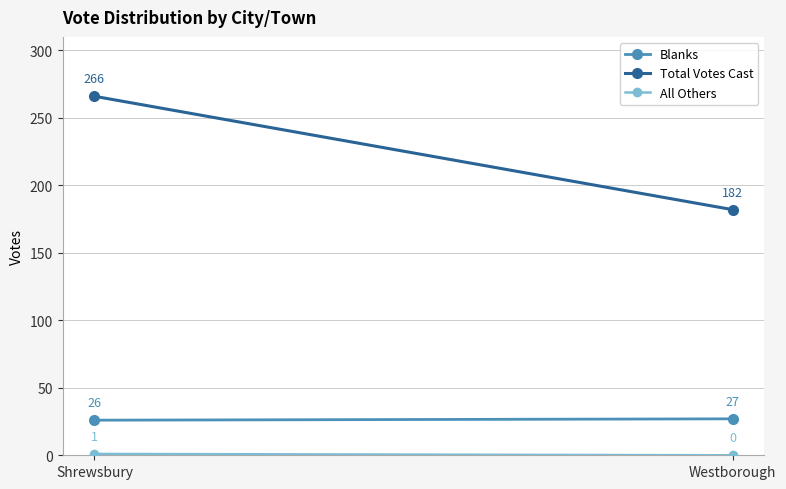

Which category has the highest value across all series?

Shrewsbury